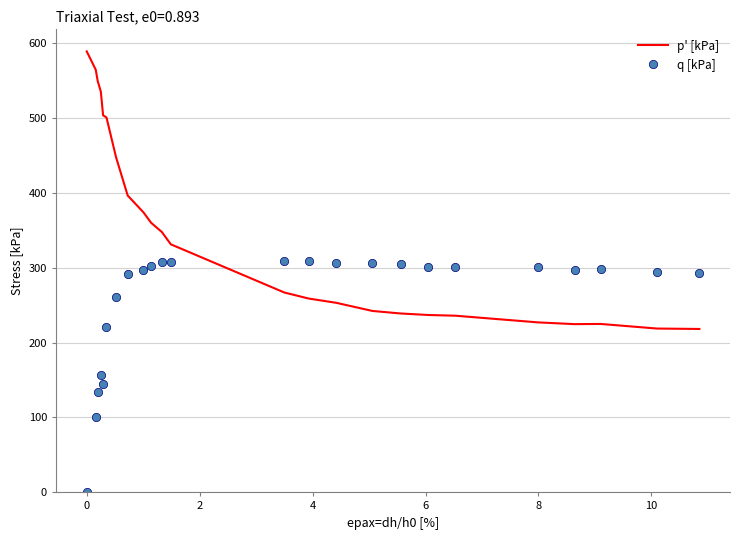

Which series has the largest total across all categories?

p' [kPa]